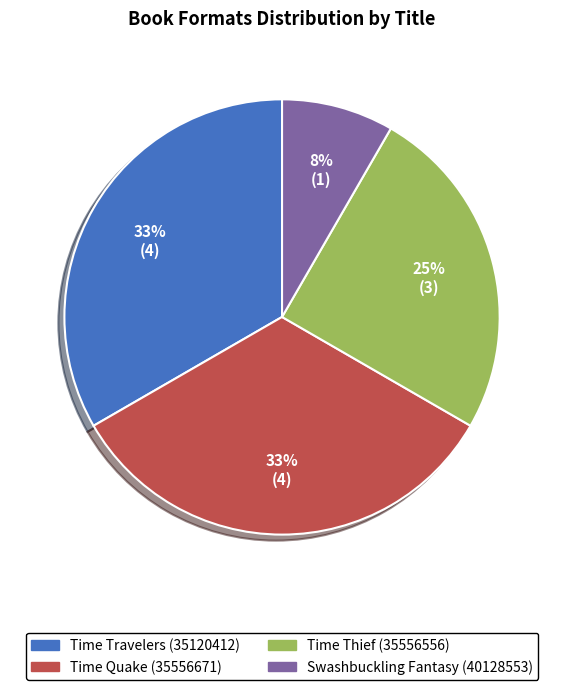

The Time Thief (35556556) slice represents 33% of the pie. True or false?

False